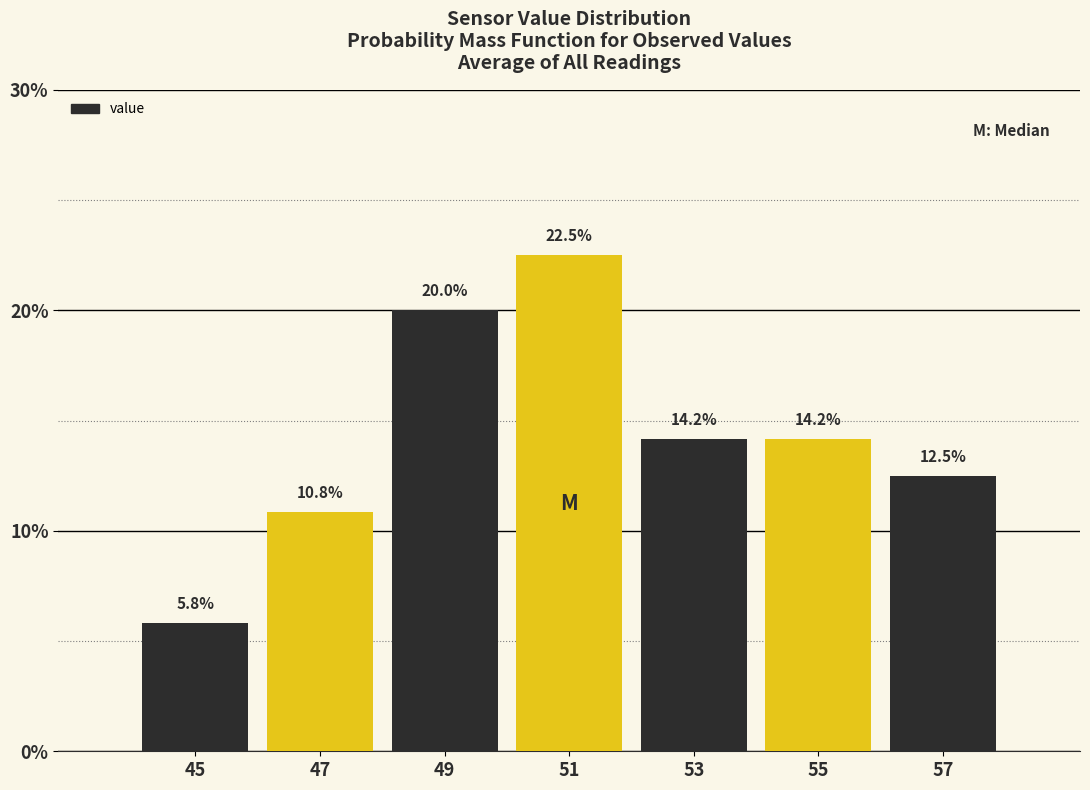

Reading left to right, list every bar in this chart as the range it spans on the x-axis followed by its height.

44 to 46: 5.8
46 to 48: 10.8
48 to 50: 20.0
50 to 52: 22.5
52 to 54: 14.2
54 to 56: 14.2
56 to 58: 12.5